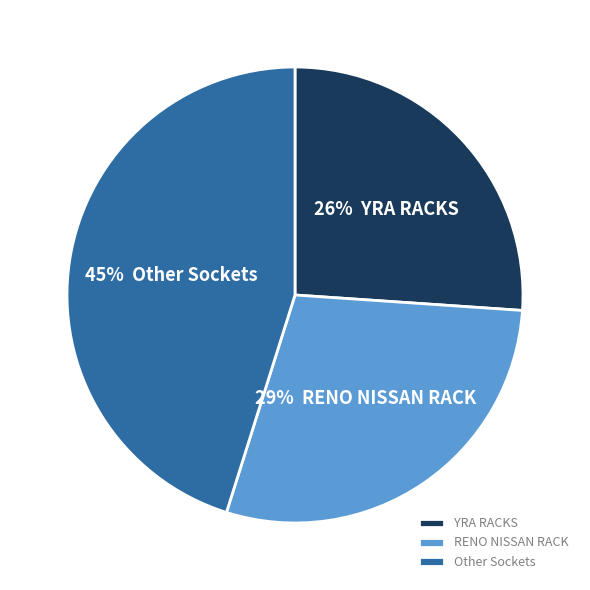

Is the sum of Other Sockets and RENO NISSAN RACK greater than half?

Yes